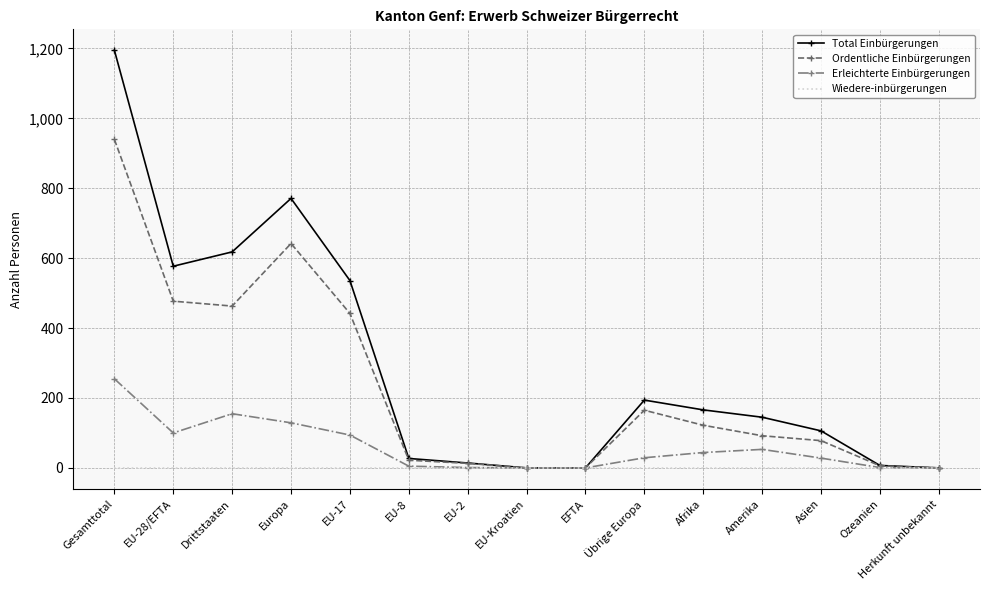

True or false: Total Einbürgerungen has a value of 0 at Herkunft unbekannt.

True